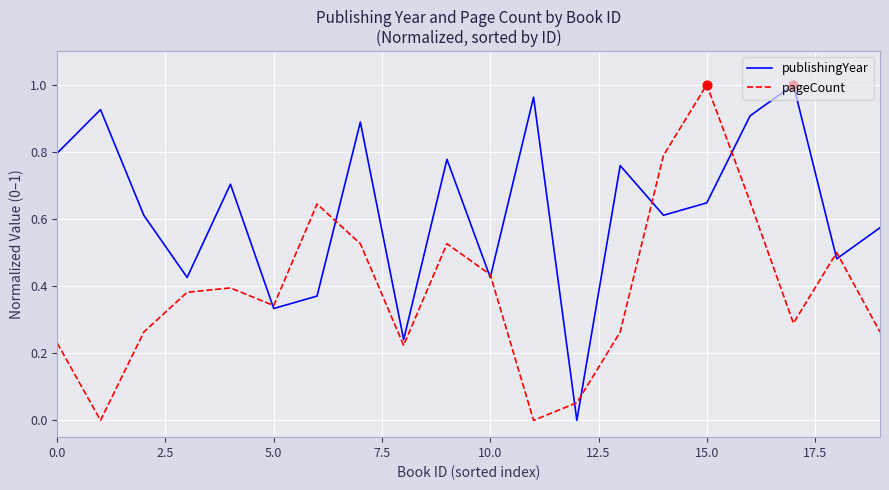

What are all the series names shown in the legend?

publishingYear, pageCount